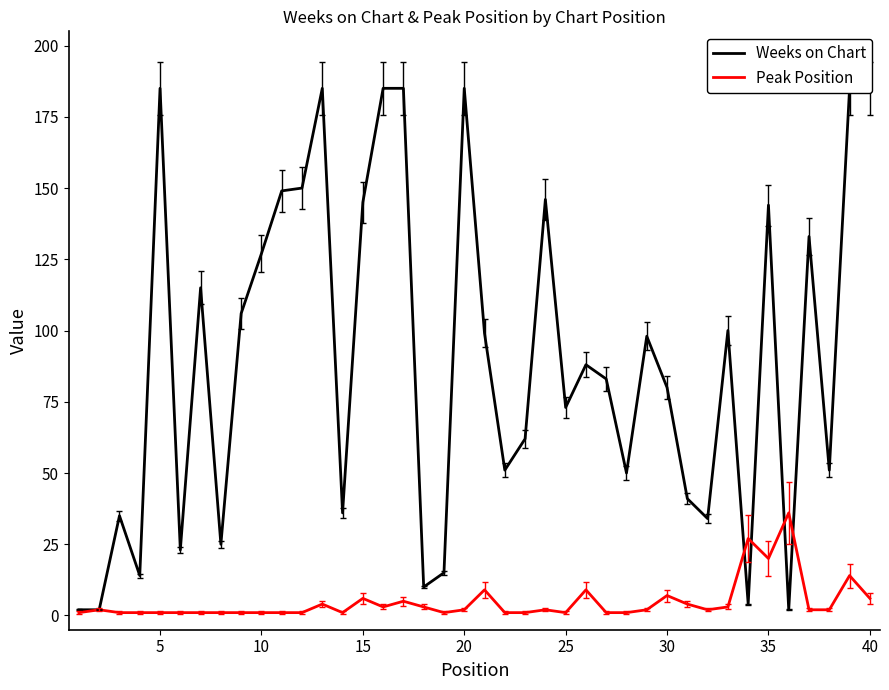

Reading left to right, what are all the values shown in this chart?

Weeks on Chart: 2	2	35	14	185	23	115	25	106	127	149	150	185	36	145	185	185	10	15	185	99	51	62	146	73	88	83	50	98	80	41	34	100	4	144	2	133	51	185	185
Peak Position: 1	2	1	1	1	1	1	1	1	1	1	1	4	1	6	3	5	3	1	2	9	1	1	2	1	9	1	1	2	7	4	2	3	27	20	36	2	2	14	6